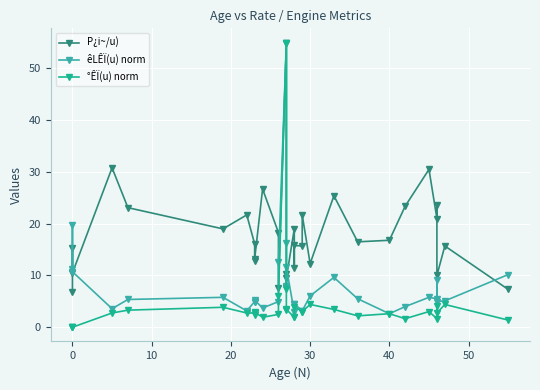

In êLÊÏ(u) norm, how many points are higher than both neighbors (excluding endpoints)?

8